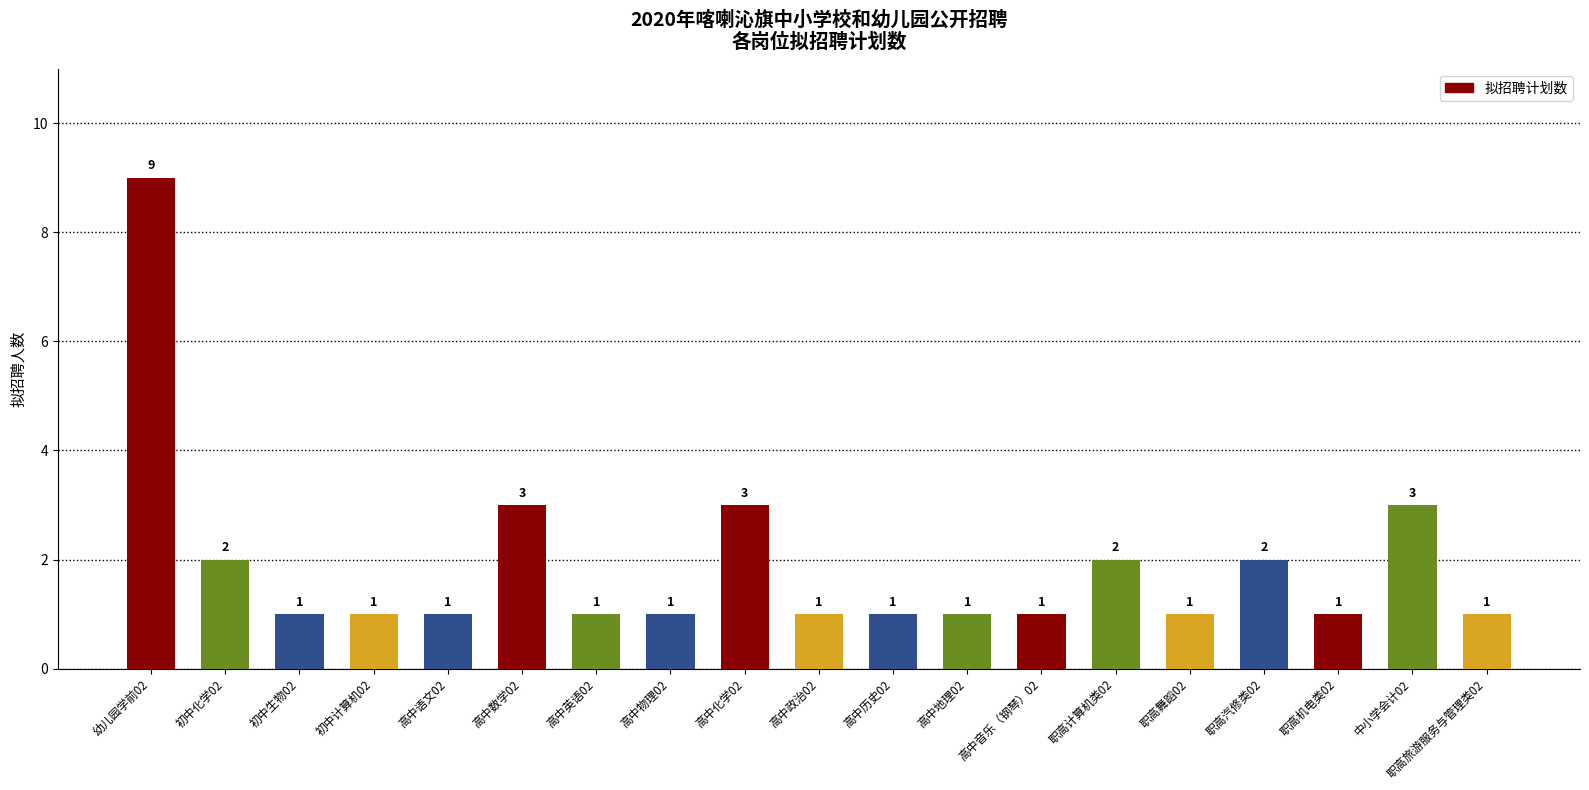

How many data points does each series have?

19